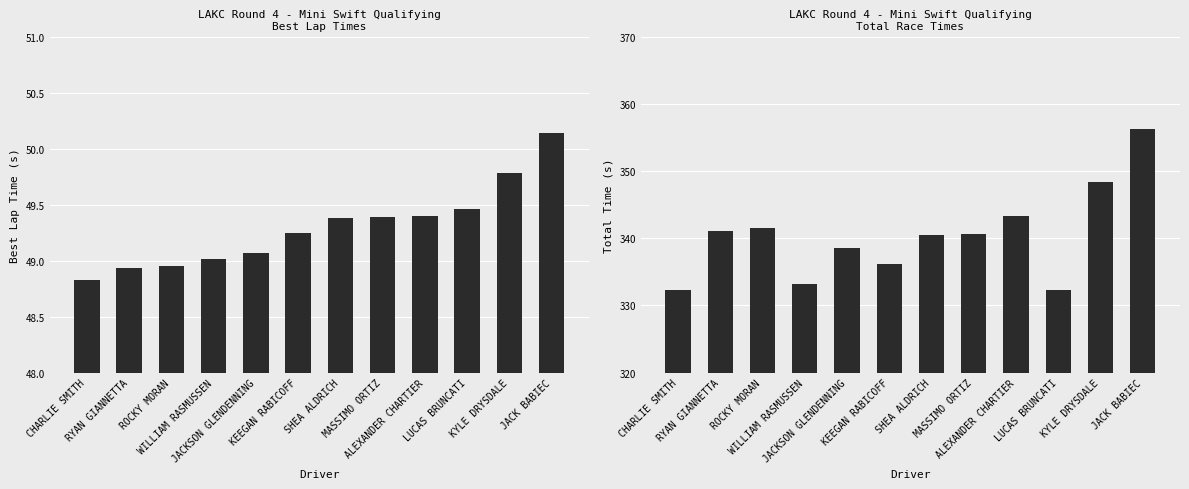

Is it true that Best Lap time equals 50.1 at JACK BABIEC?

True